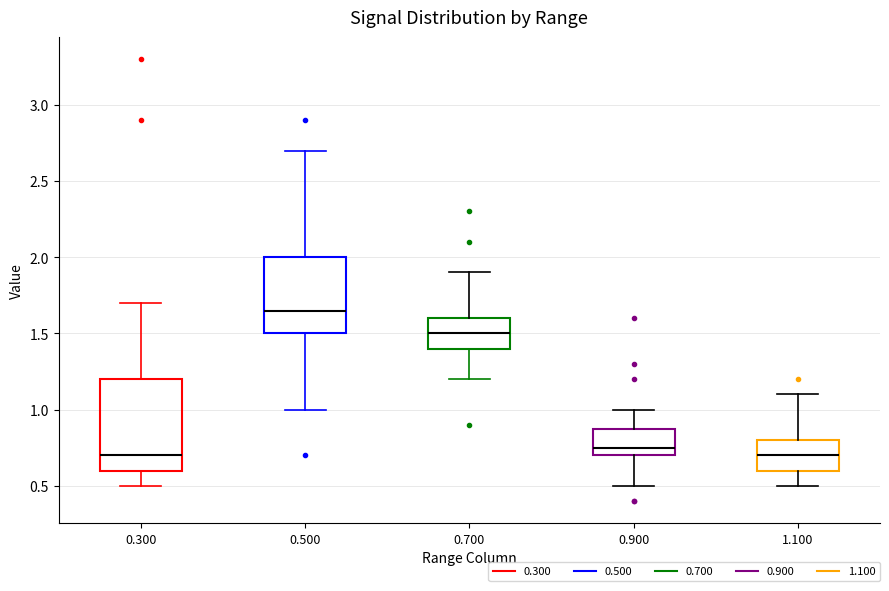

Where does the upper whisker of the box at x = 0.900 end on the y-axis? The values are not printed on the chart, so give them approximately, as read against the axis.

1.00